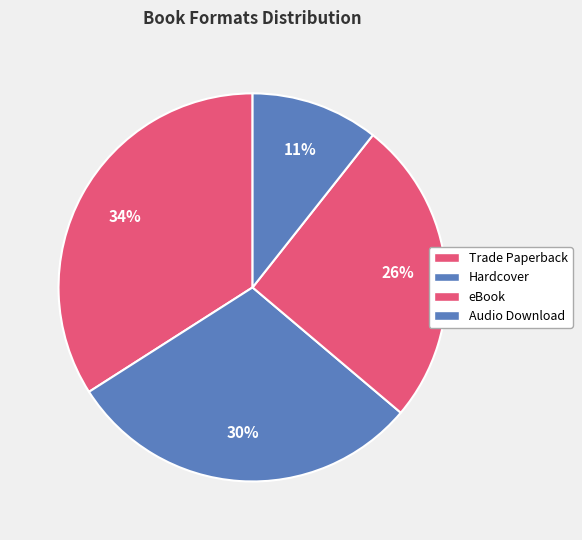

To the nearest percent, what is the difference between the Audio Download and Hardcover slice percentages?

19%